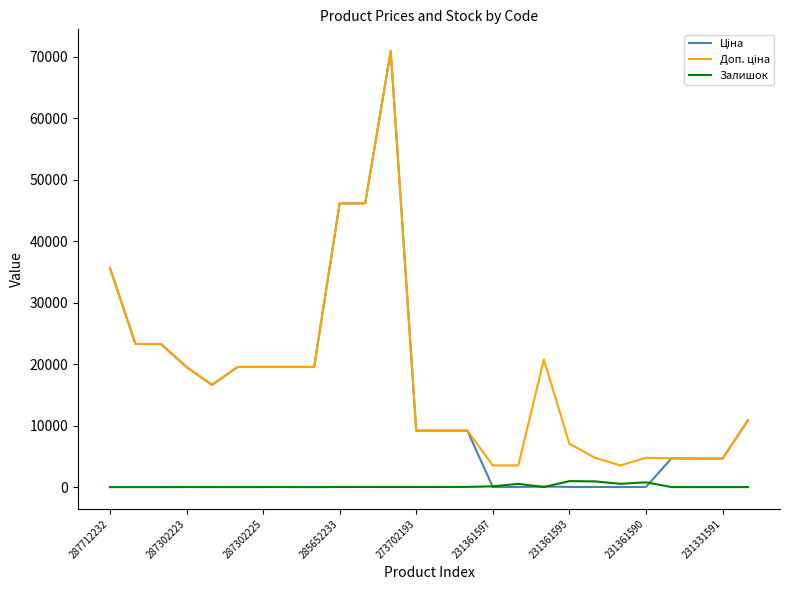

What is the greatest value displayed?

70906.0